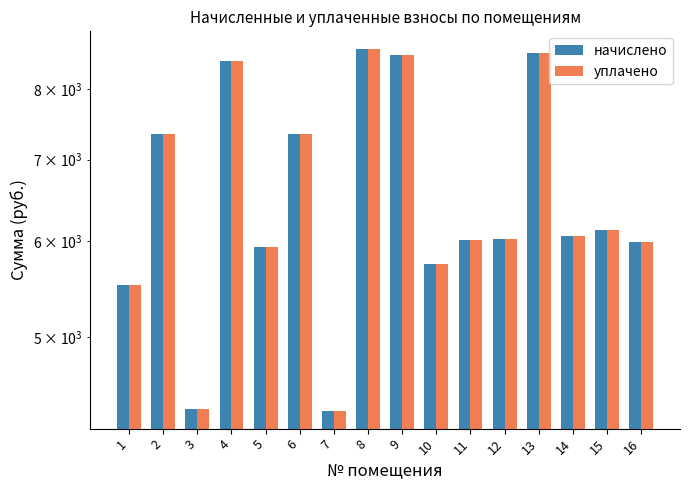

At which category does the chart reach its peak across all series?

8